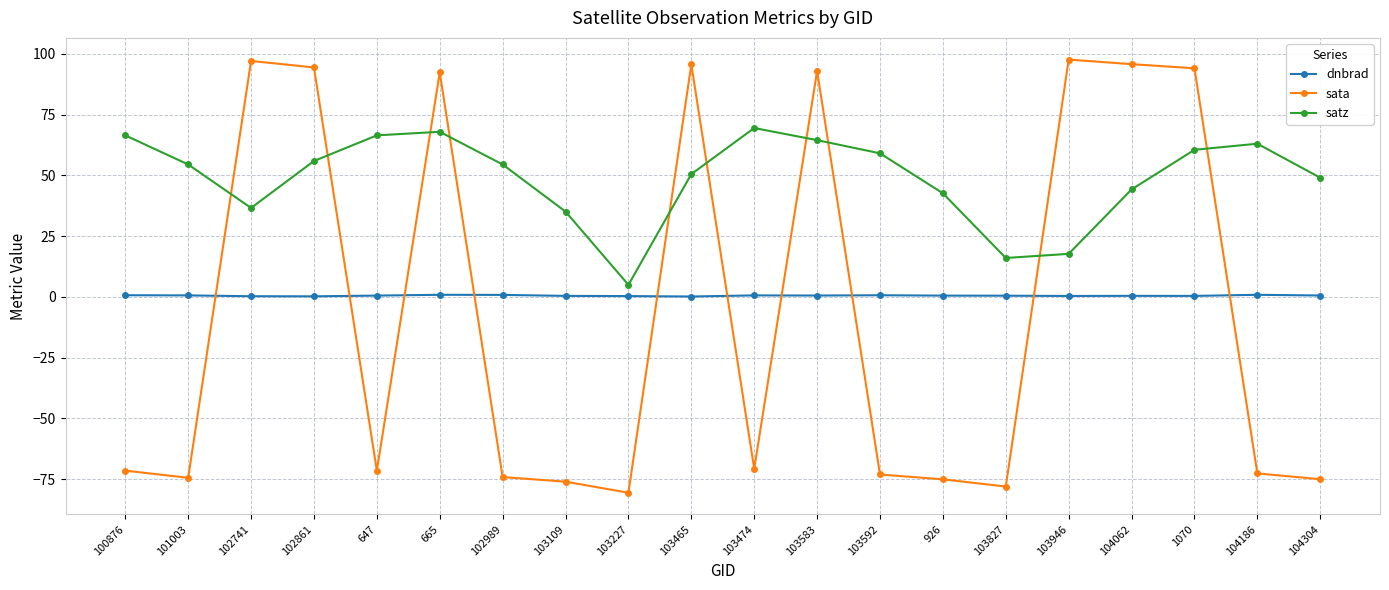

What is the approximate value of satz at 100876?

66.5